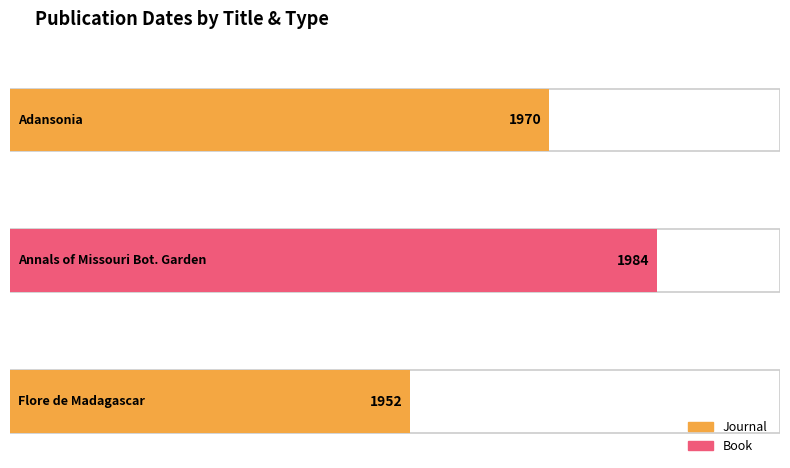

Reading left to right, what are all the values shown in this chart?

Adansonia=1970	Annals of the Missouri Botanical Garden=1984	Flore de Madagascar et des Comores=1952